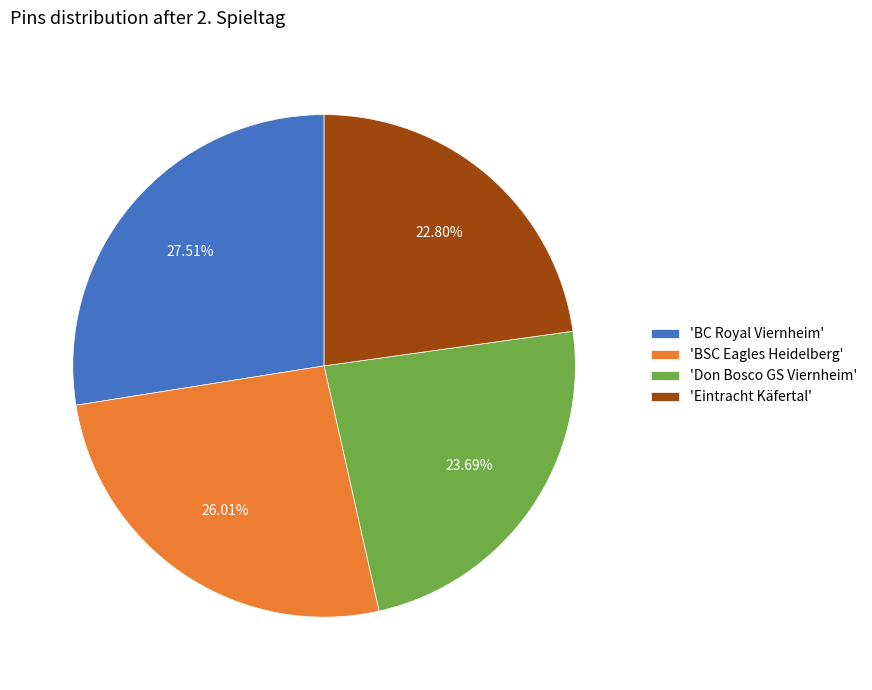

Is there any slice that represents more than half of the pie?

No